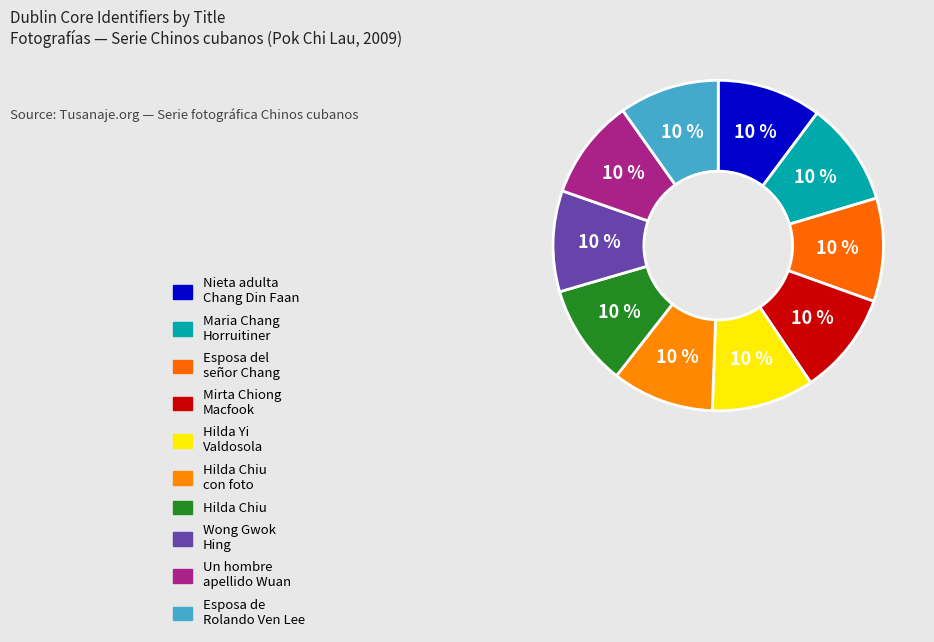

Rank the categories by value from lowest to highest.

Esposa de Rolando Ven Lee, Un hombre de apellido Wuan, Wong Gwok Hing, Hilda Chiu, Hilda Chiu muestra una fotografía, Hilda Yi Valdosola, Mirta Chiong Macfook, Esposa del señor Chang, Maria Chang Horruitiner, Nieta adulta de Chang Din Faan